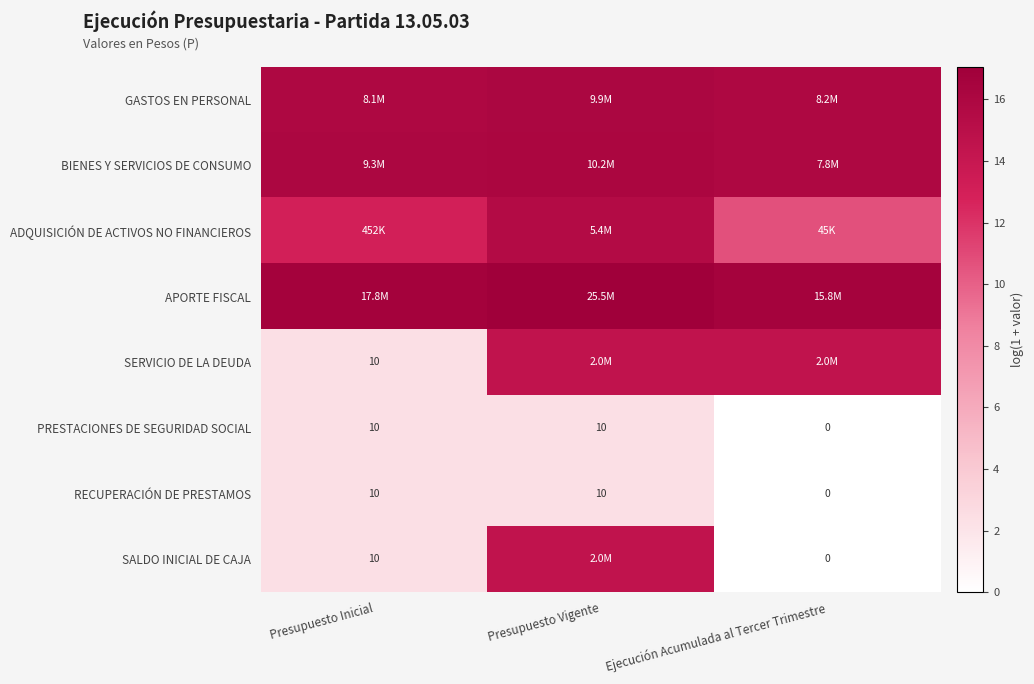

At which label is PRESTACIONES DE SEGURIDAD SOCIAL closest to 1?

Ejecución Acumulada al Tercer Trimestre